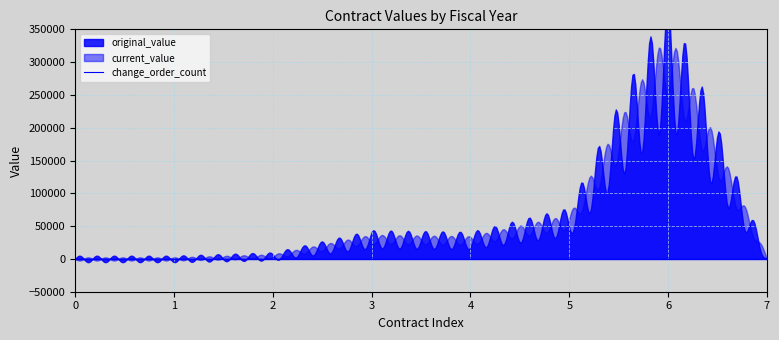

What are all the series names shown in the legend?

original_value, current_value, change_order_count